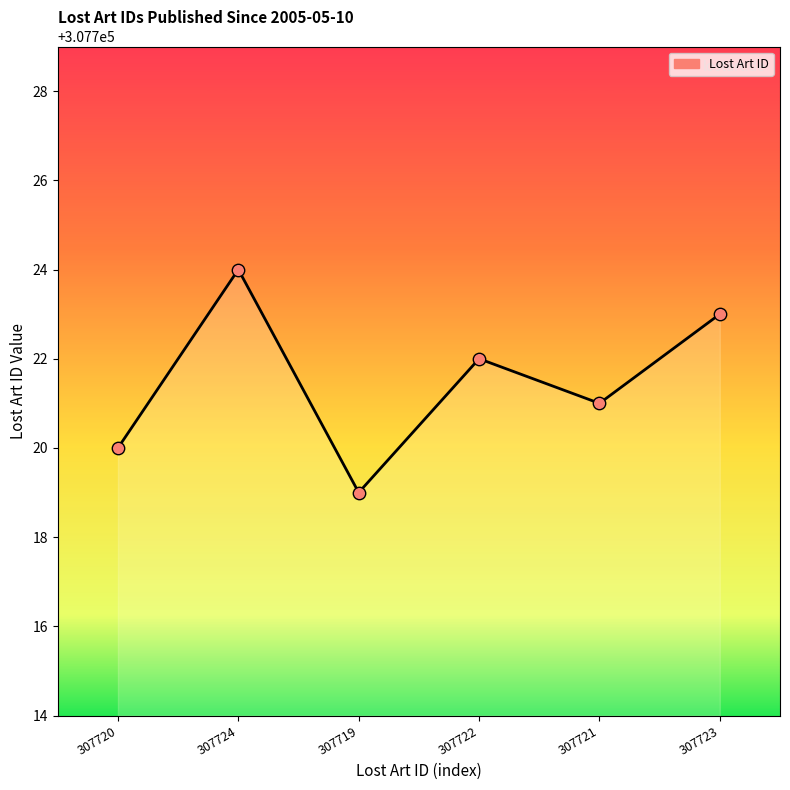

Which has a higher value, 307724 or 307721?

307724